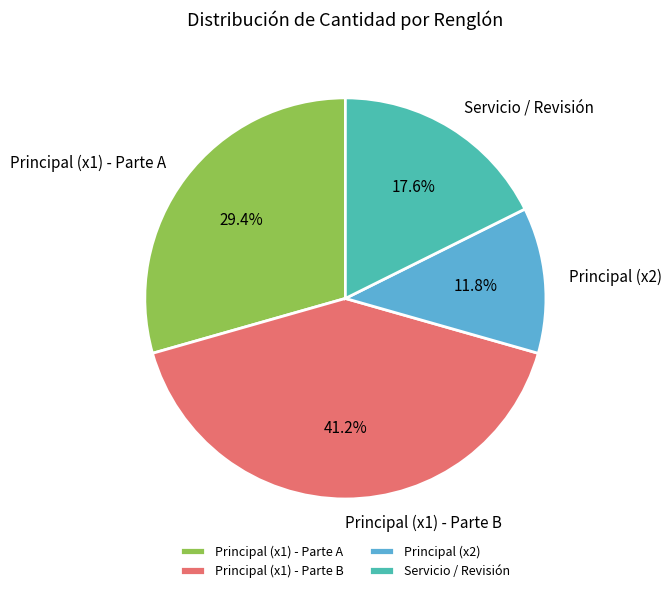

Does any single category account for the majority?

No